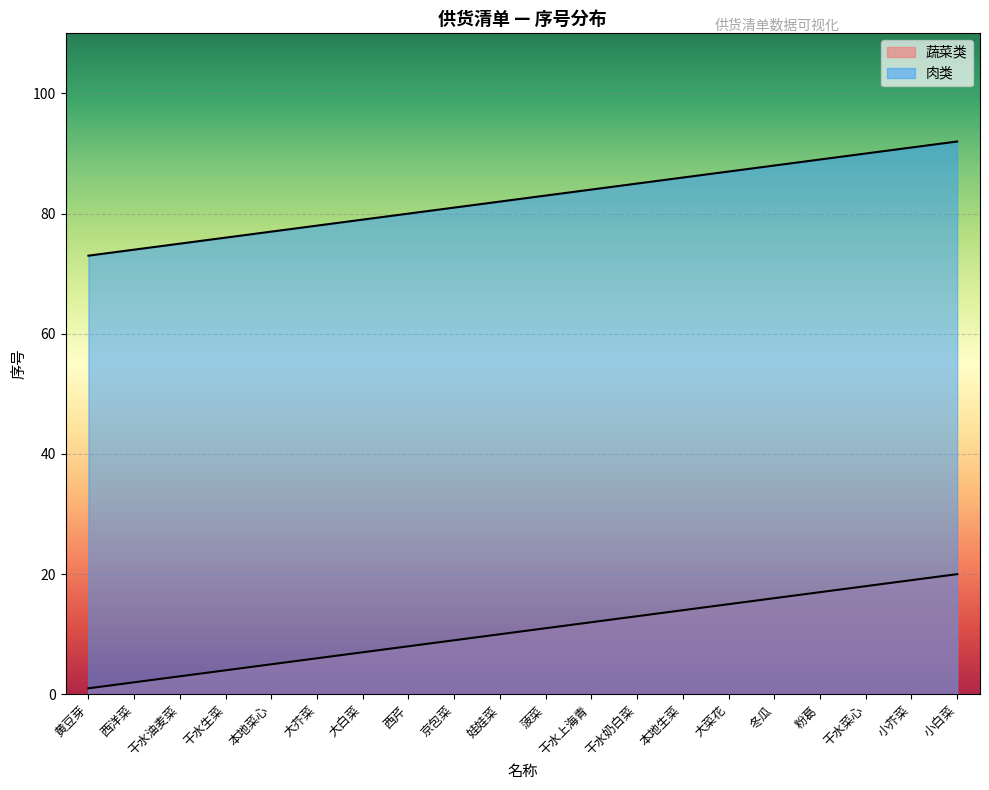

What is the value of the 肉类 point at the 5th from the left?

77